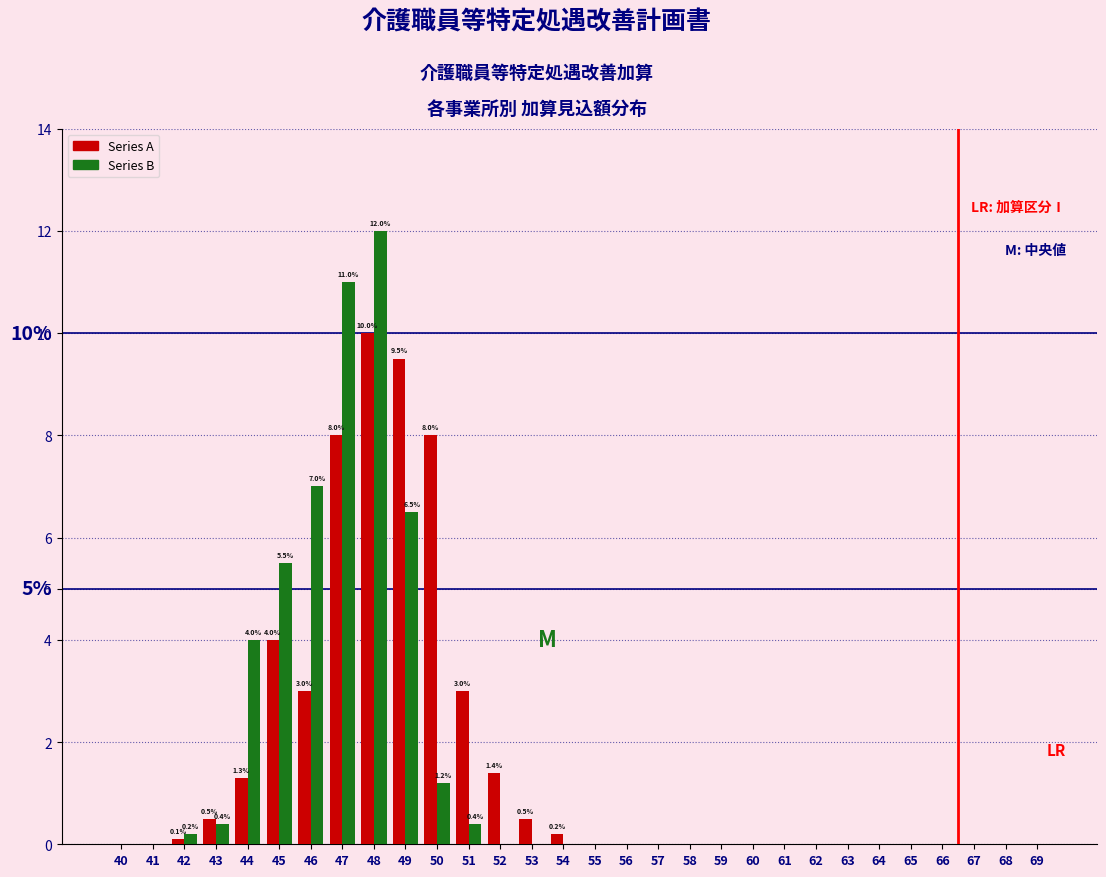

Which series has the largest range (max minus min)?

Series B